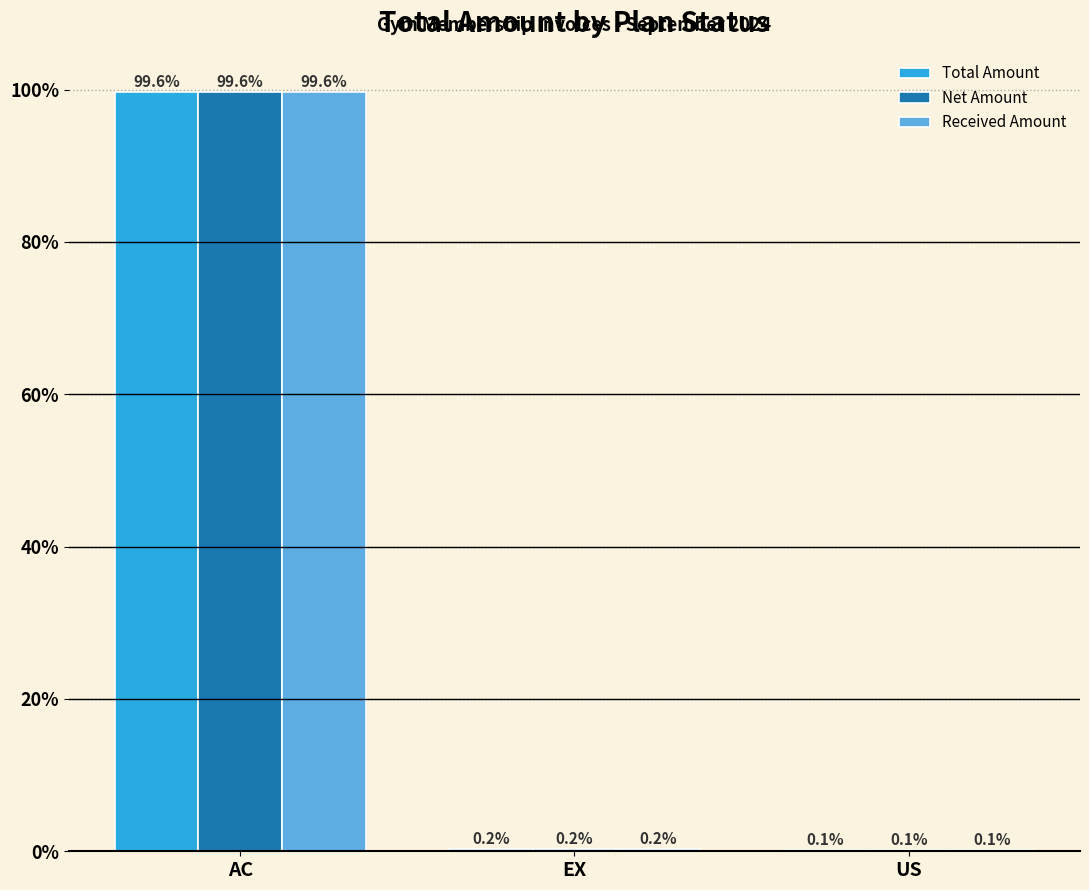

Reading left to right, transcribe all the data shown in this chart.

Total Amount: AC=99.6	EX=0.2	US=0.1
Net Amount: AC=99.6	EX=0.2	US=0.1
Received Amount: AC=99.6	EX=0.2	US=0.1